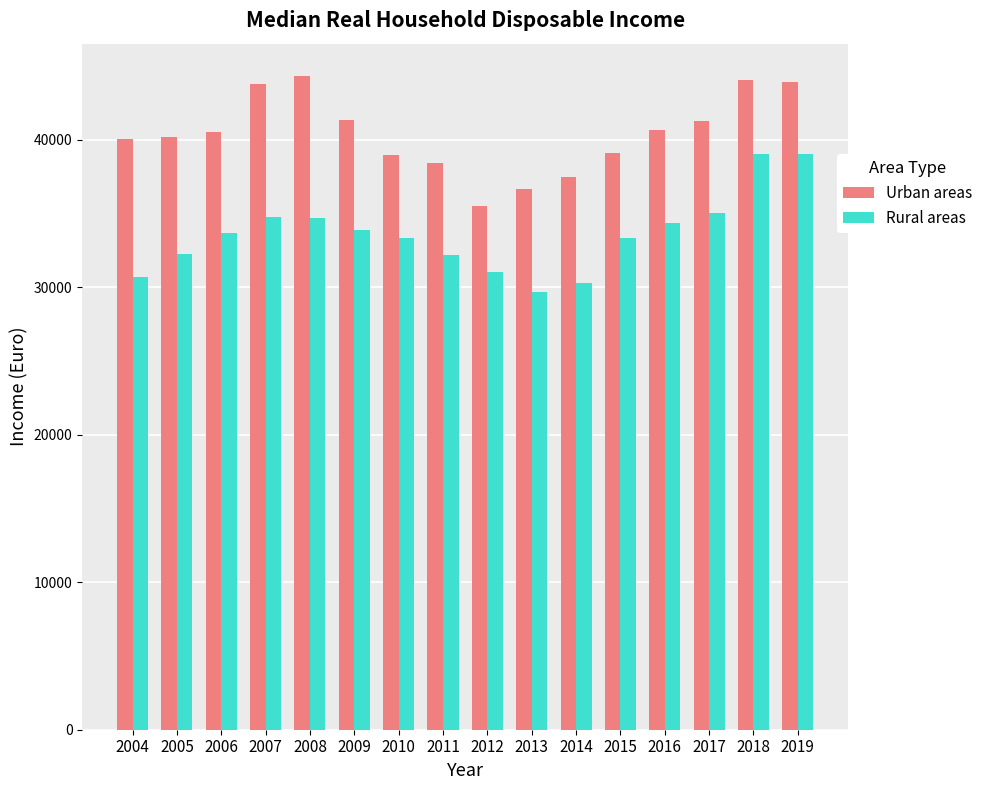

Is the value of Urban areas at 2007 greater than the value of Rural areas at 2013?

Yes